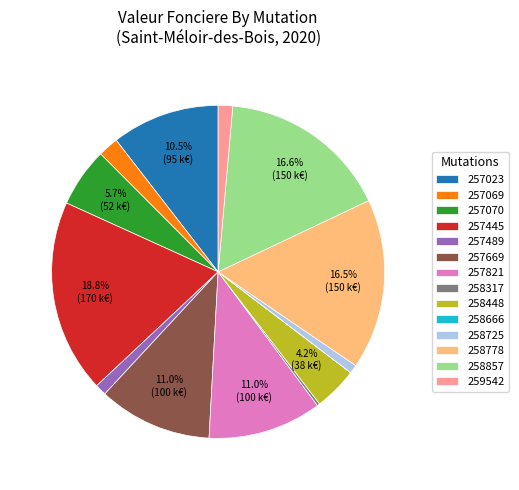

Does 257070 represent more than half of the total?

No